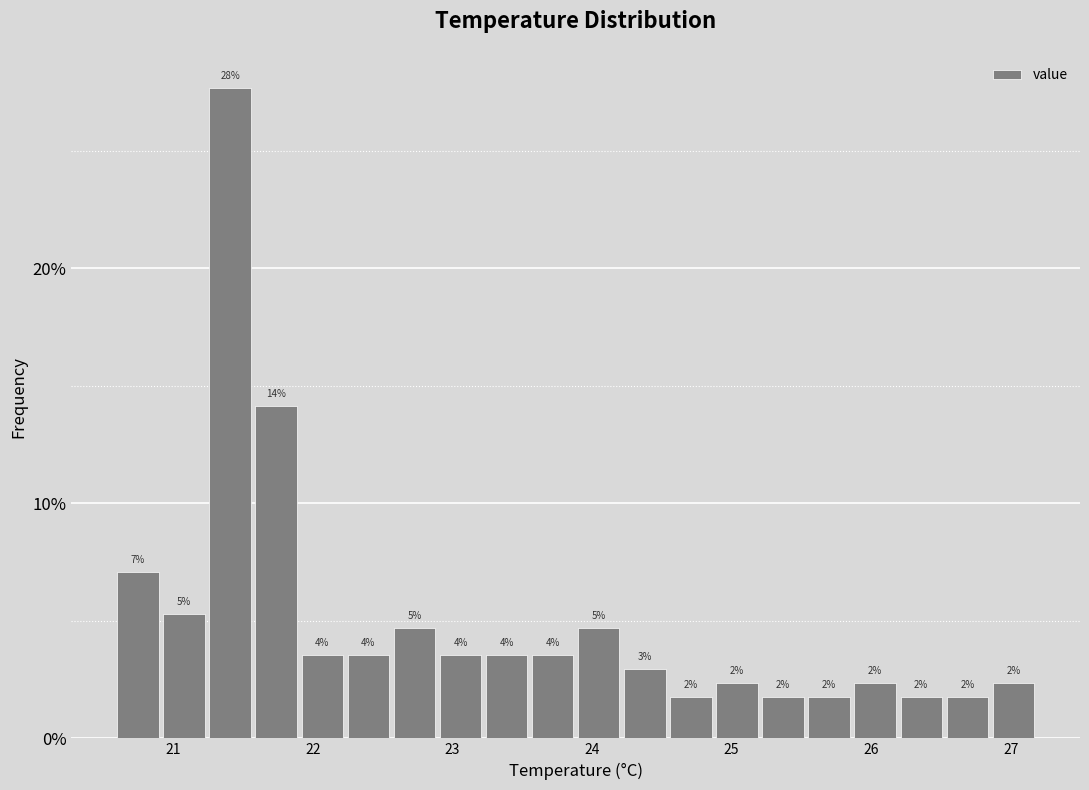

Read against the x-axis, roughly where is the centre of the tallest bar?

21.4